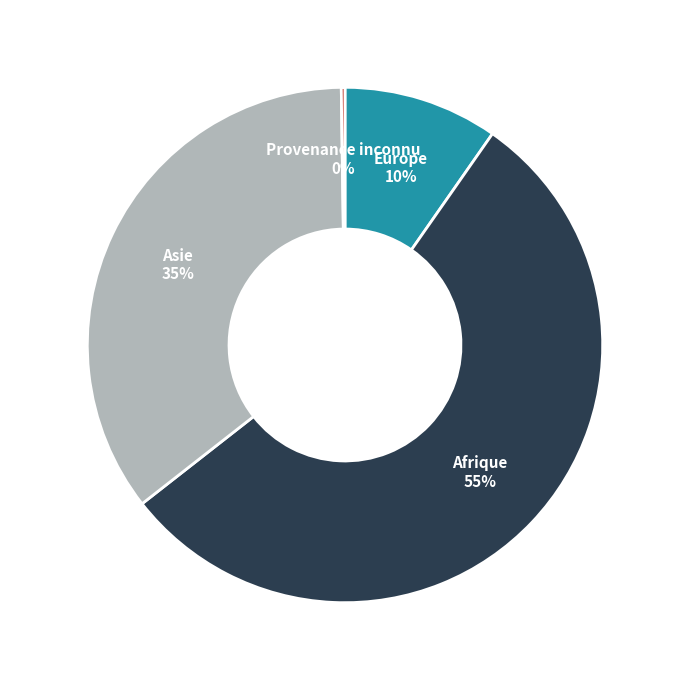

To the nearest percent, what percentage of the pie is Asie?

35%